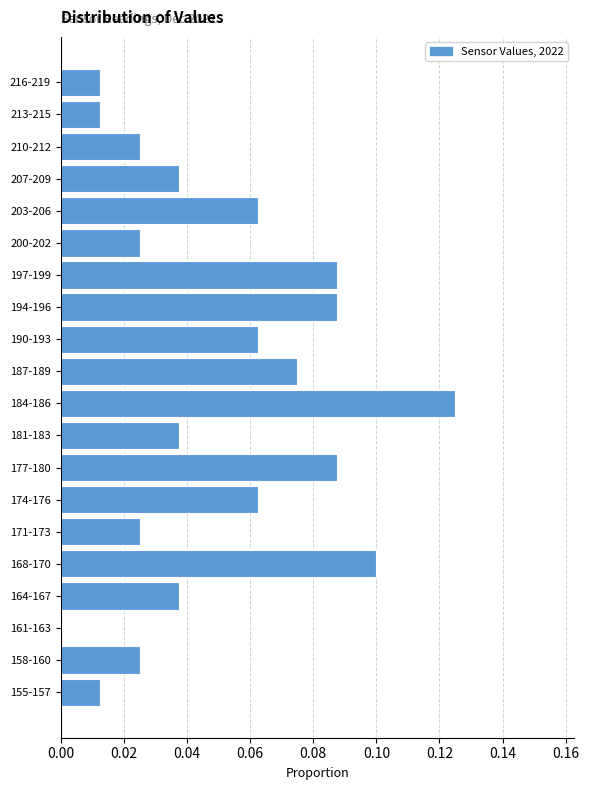

Between 194-196 and 203-206, which is larger?

194-196